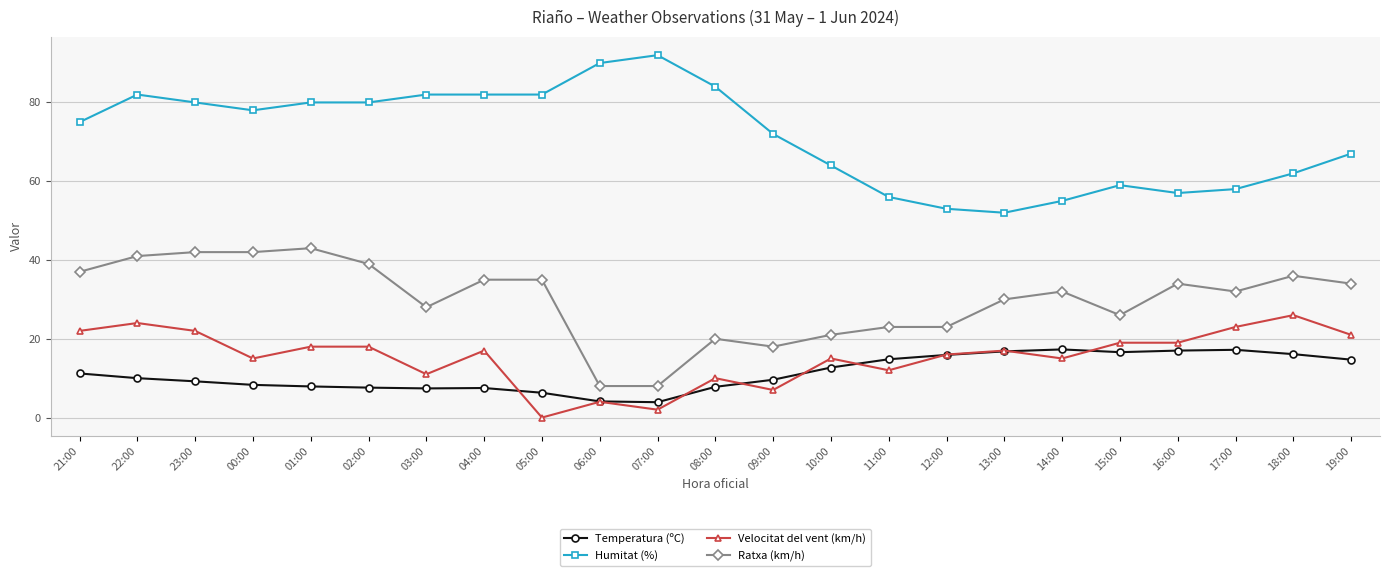

At which category does the chart reach its minimum across all series?

05:00